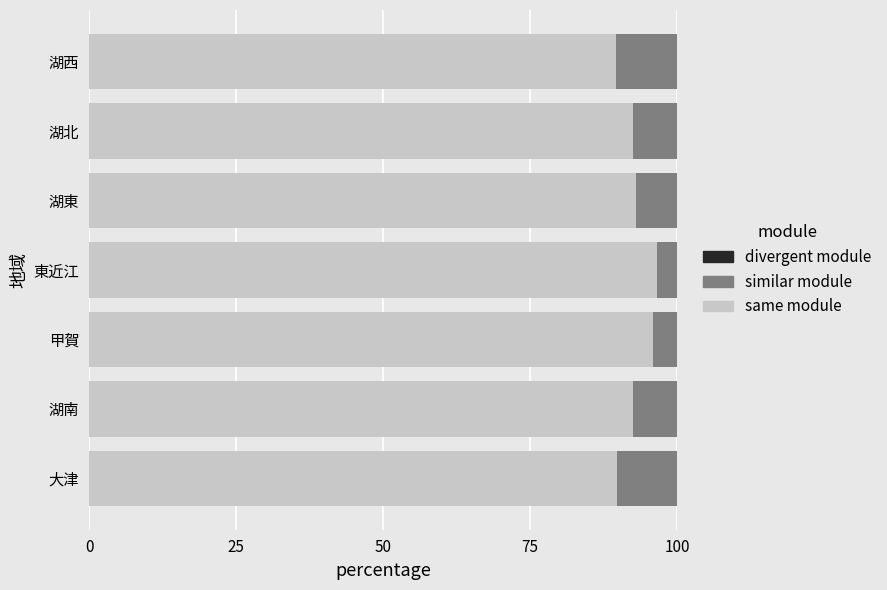

What is the total value across all series at 東近江?

100.0